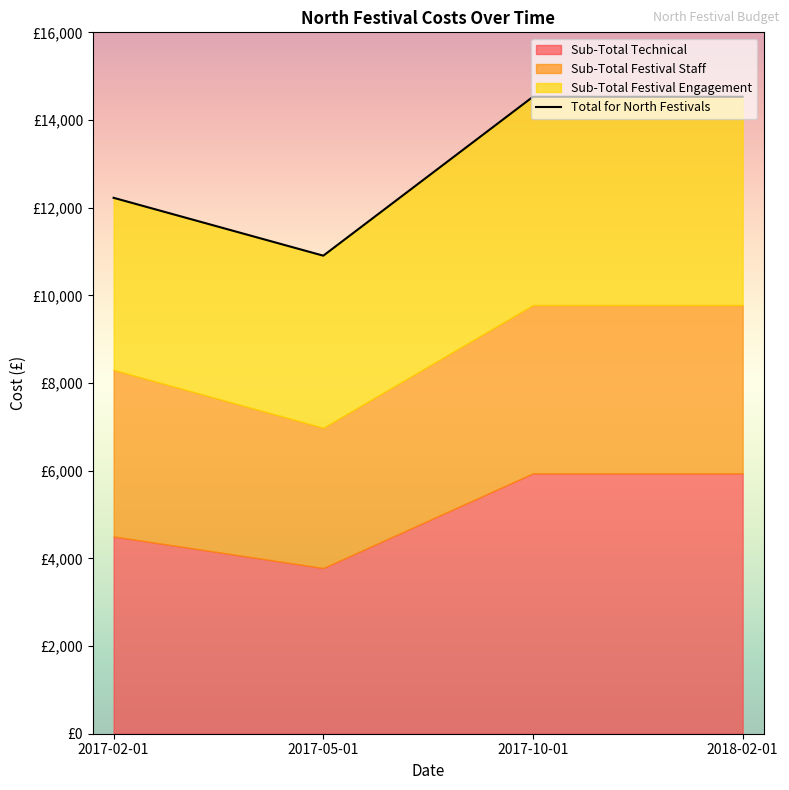

True or false: 2017-02-01 and 2017-10-01 intersect in this chart.

False